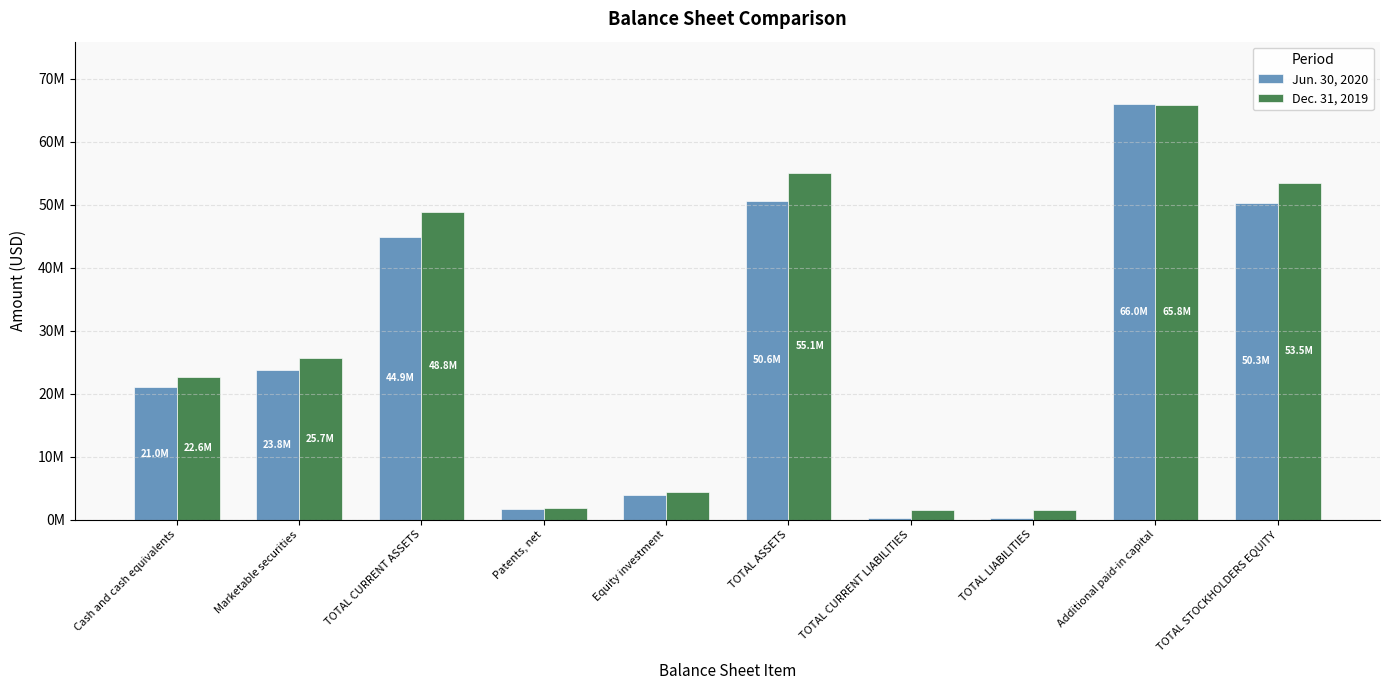

Does the chart contain any negative values?

No